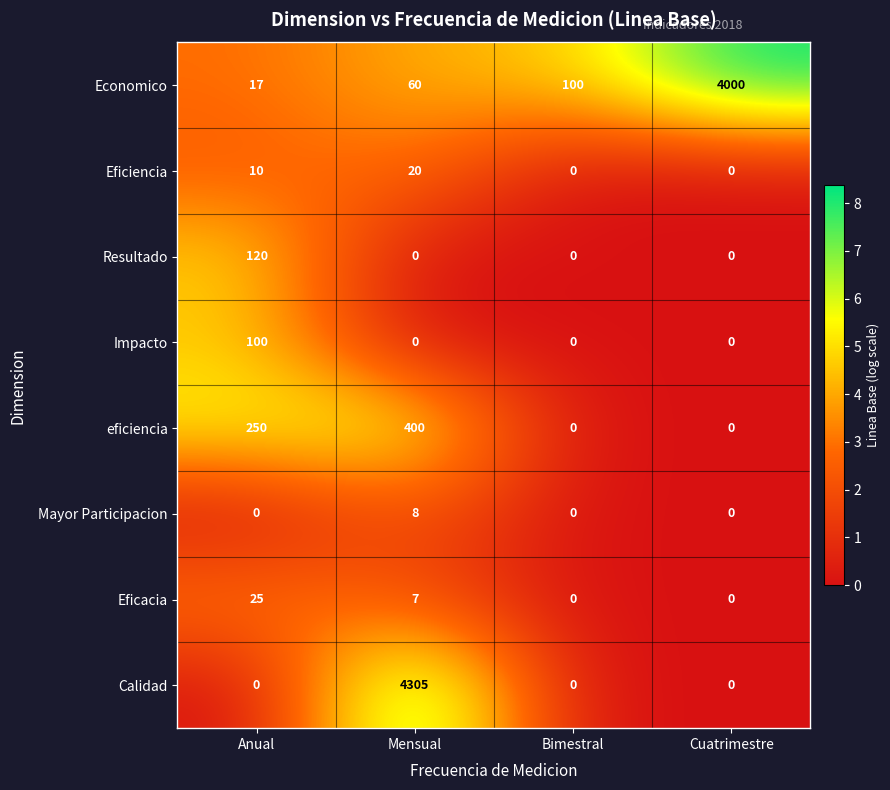

At which category does the chart reach its peak across all series?

Mensual